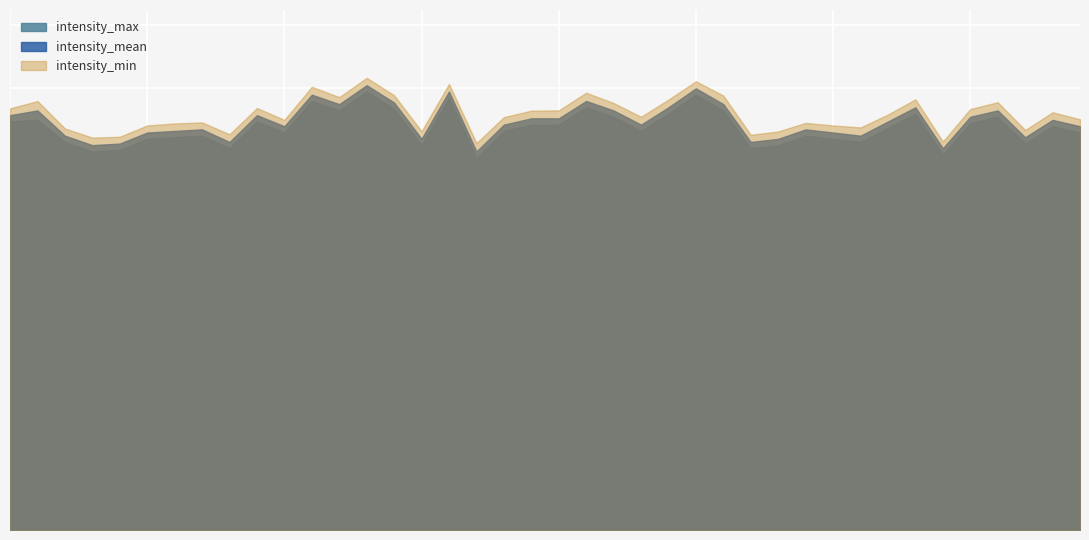

What is the sum of the intensity_mean values at 18 and 30?

-254.5